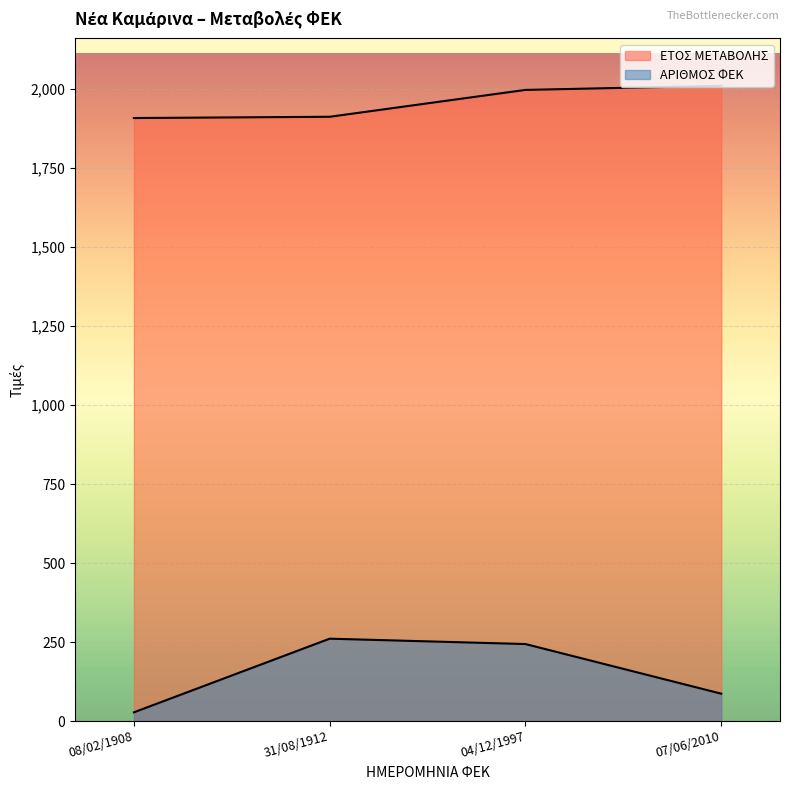

What value does the ΑΡΙΘΜΟΣ ΦΕΚ series have at 08/02/1908, to the nearest 10?

30